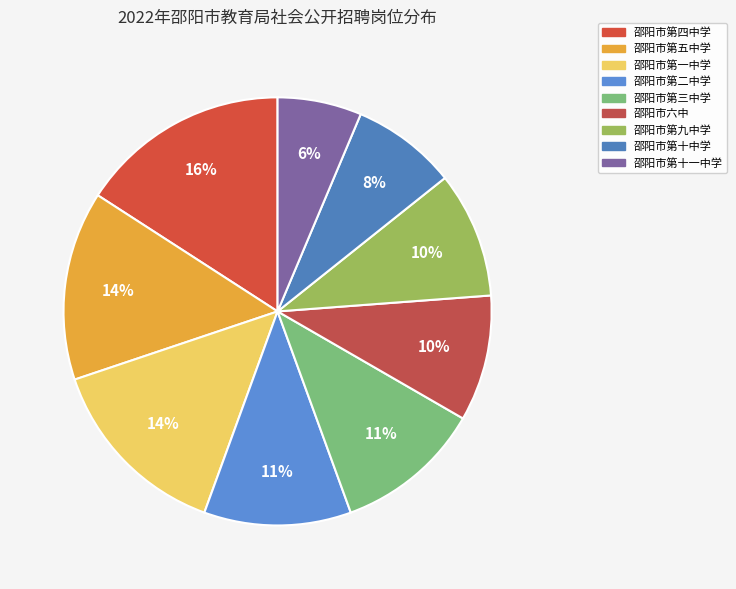

Which has a higher value, 邵阳市第二中学 or 邵阳市第九中学?

邵阳市第二中学